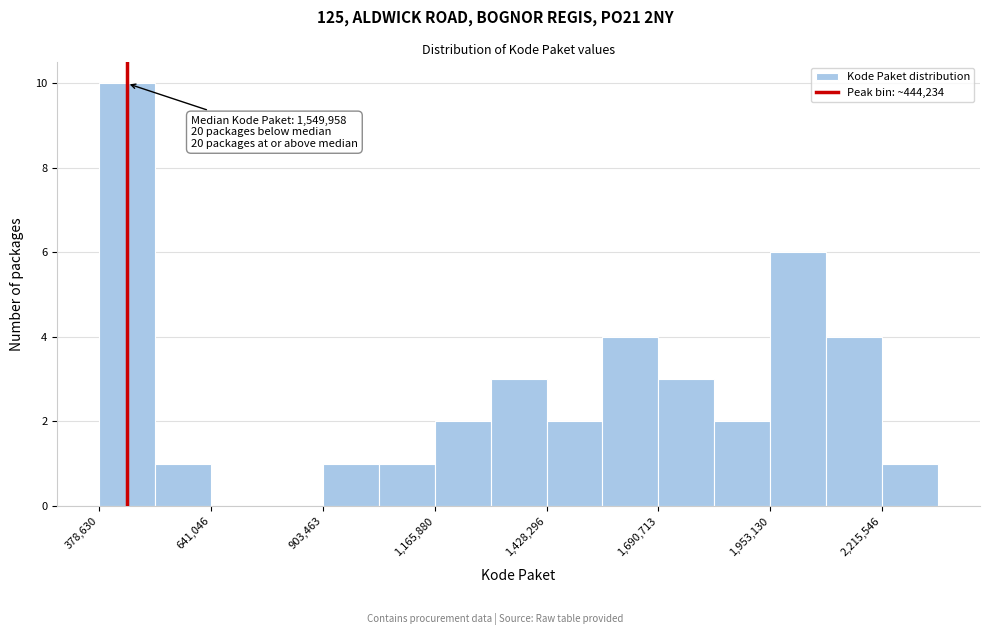

Read against the x-axis, roughly where is the centre of the tallest bar?

450000